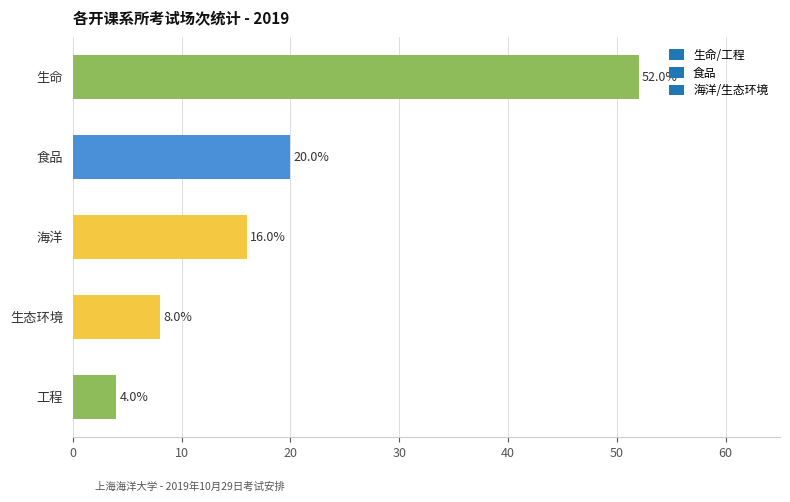

The value at 生态环境 is 11. True or false?

False